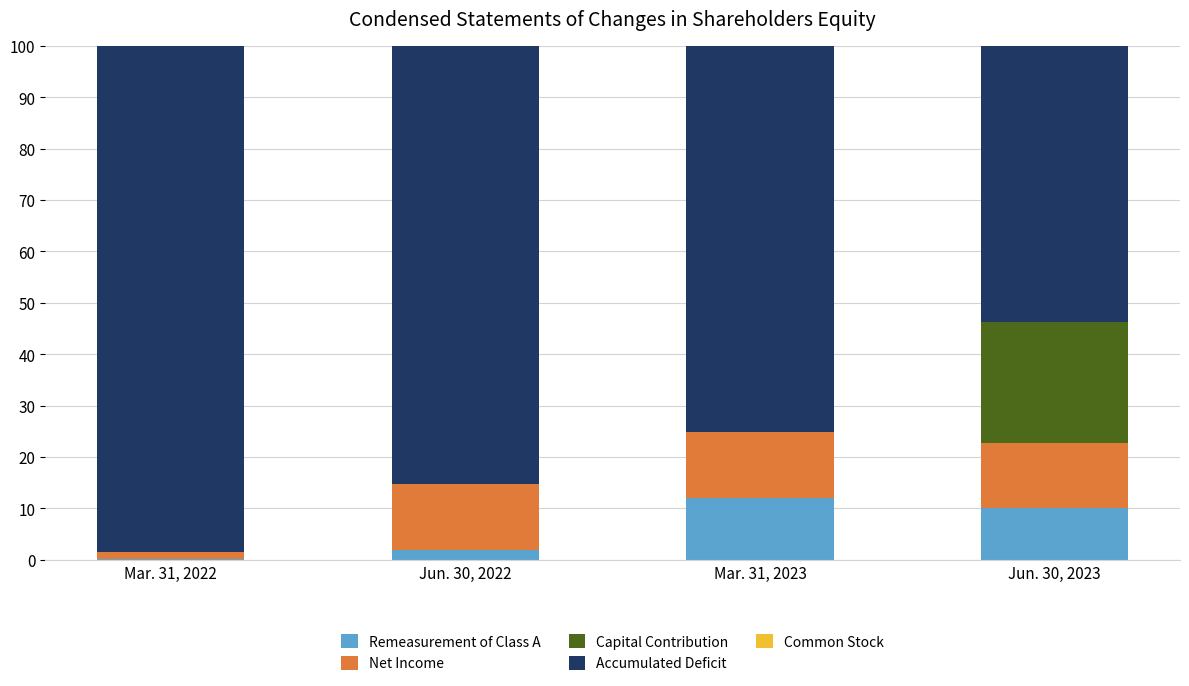

Does the chart contain stacked bars?

Yes